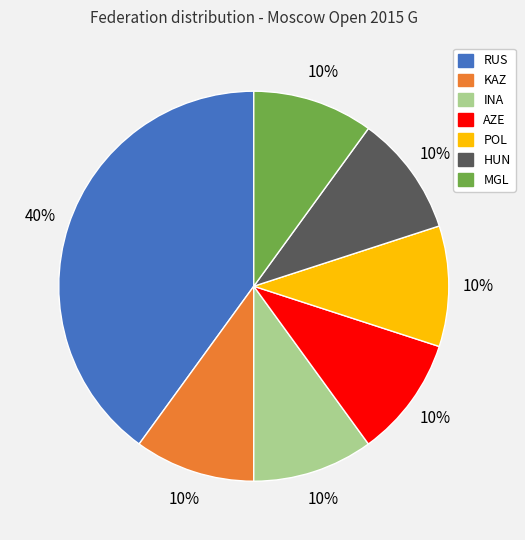

The KAZ slice represents 1% of the pie. True or false?

False